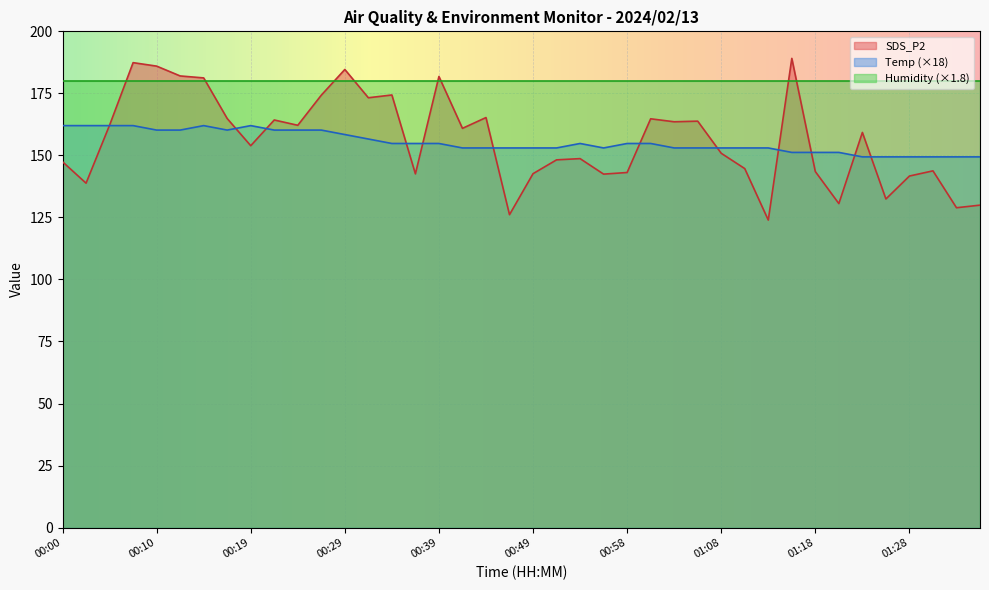

Which series has the largest total across all categories?

Humidity (×1.8)